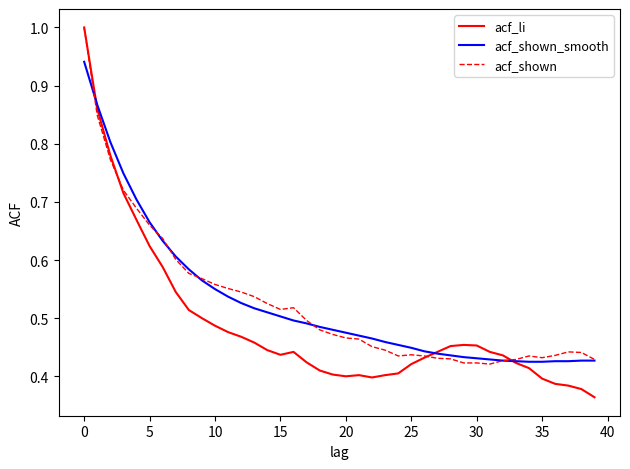

What is the sum of all acf_shown_smooth values?

21.0